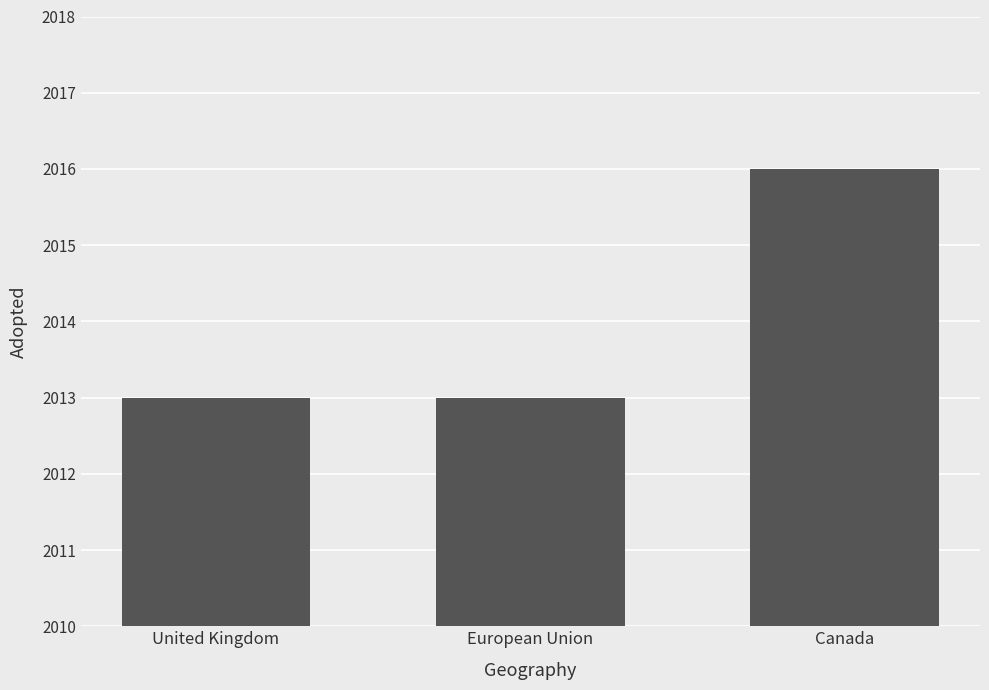

Which category has the highest value across all series?

Canada